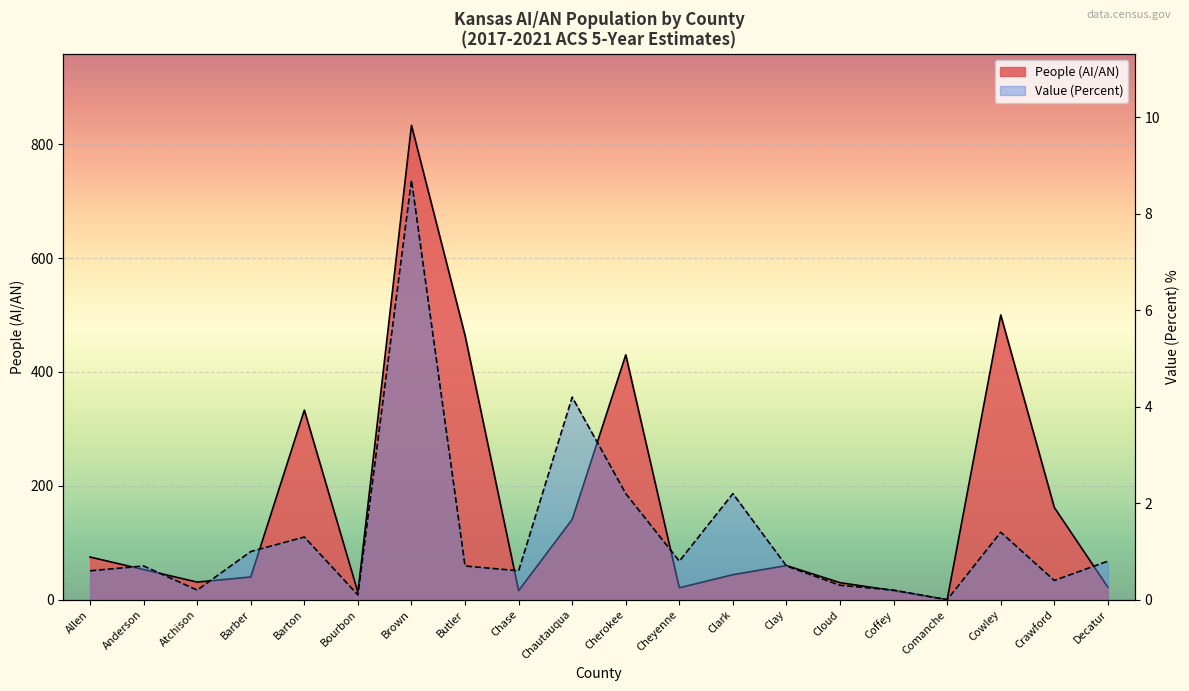

How many series are shown in this chart?

2